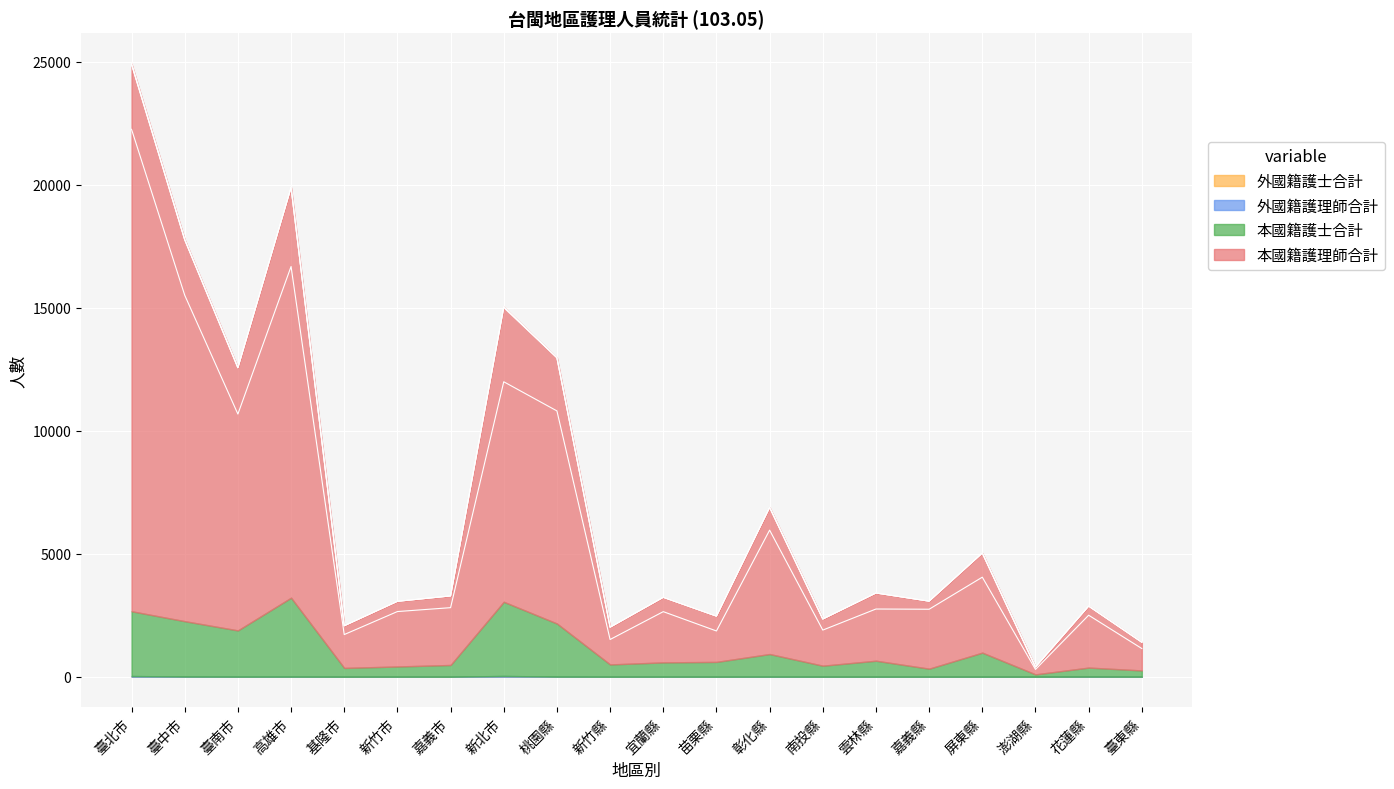

What is the maximum value shown in the chart?

22245